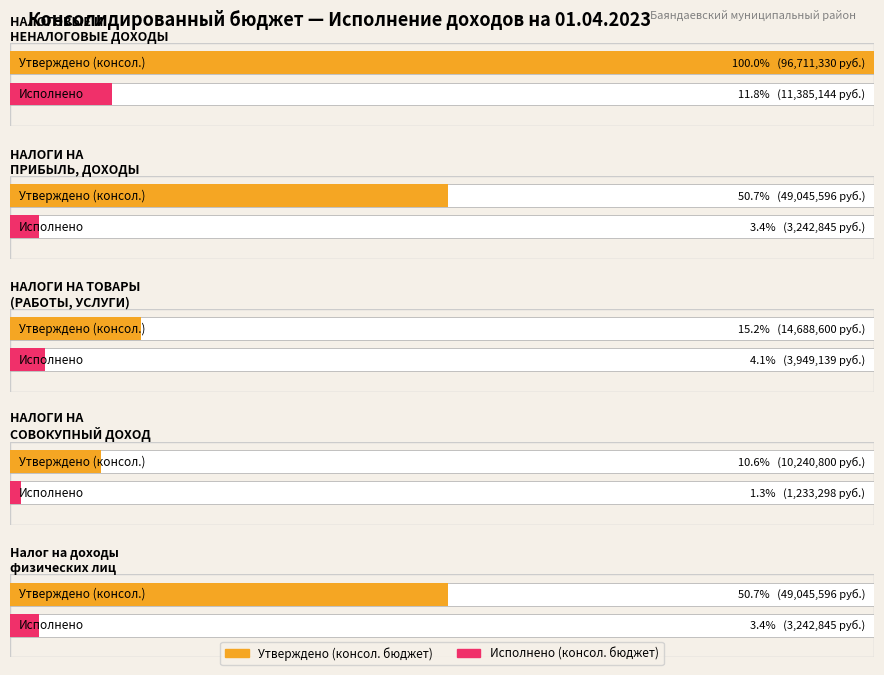

Rank the series by their average value, from lowest to highest.

Исполнено (консол. бюджет), Утвержденные назначения (консол. бюджет)